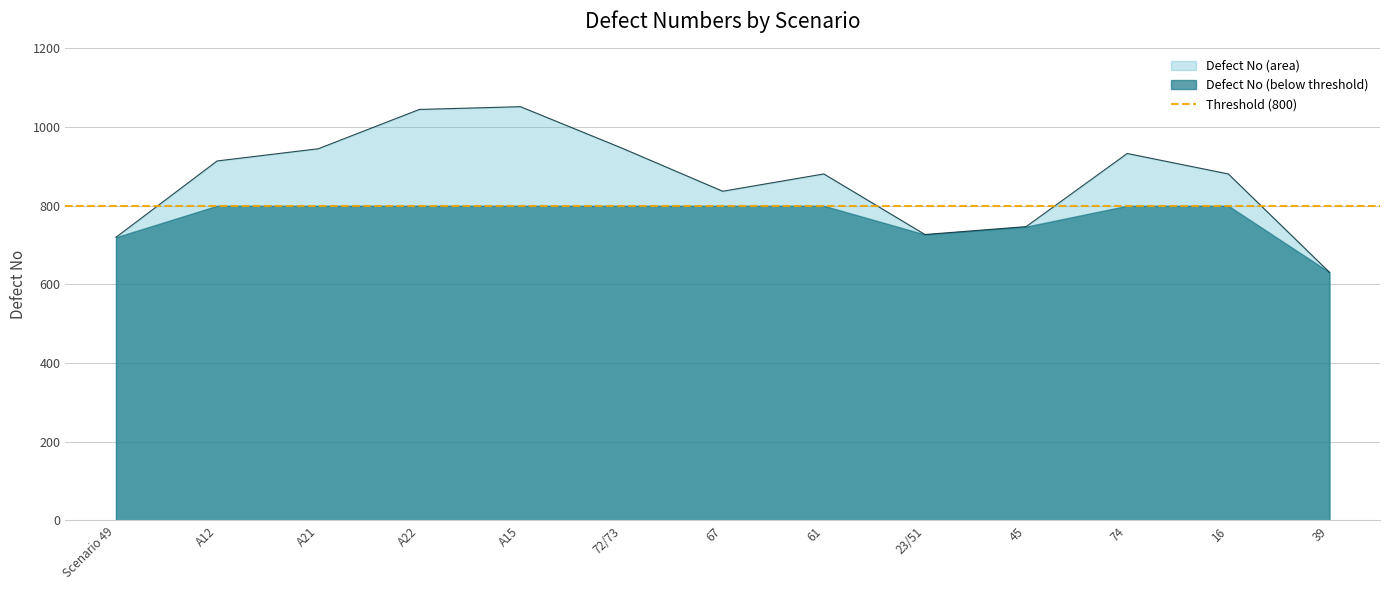

Read the value at 74.

933